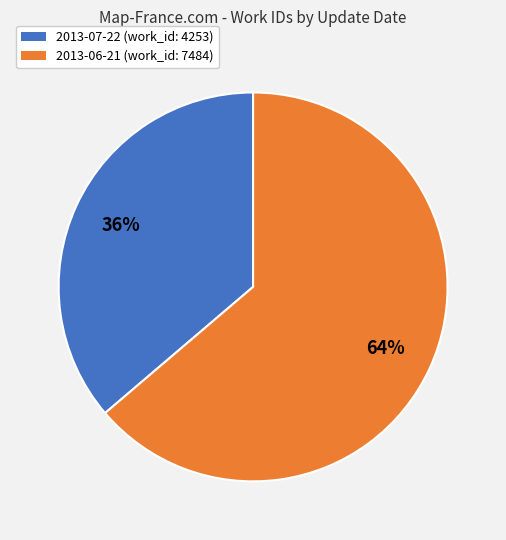

How many segments does this pie chart have?

2